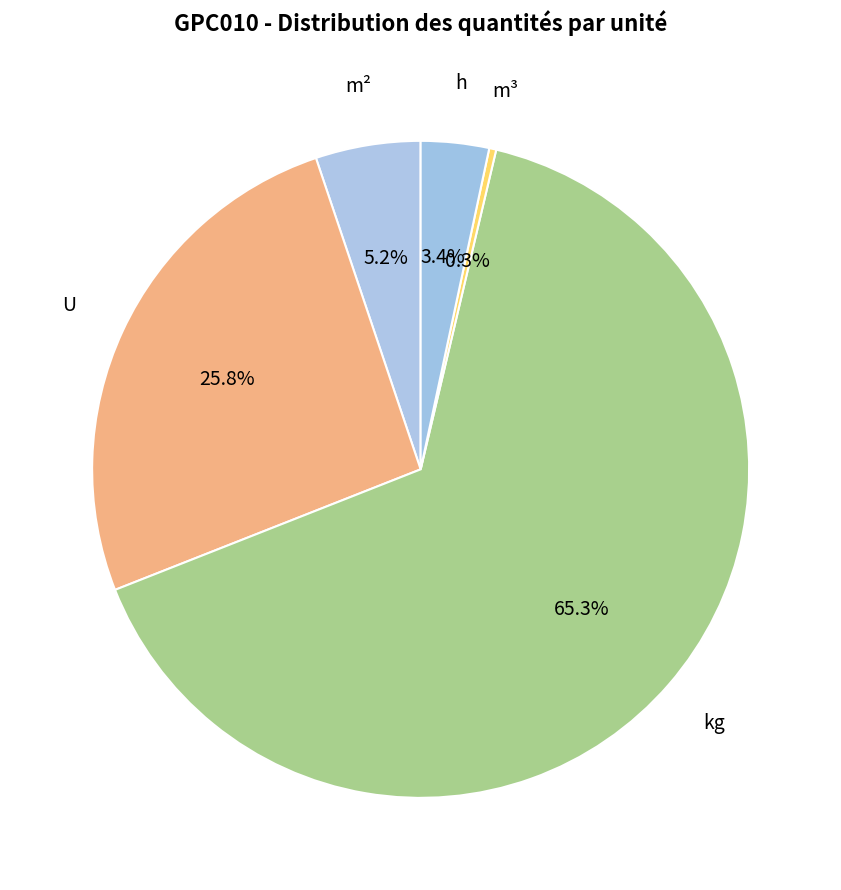

How many segments does this pie chart have?

5